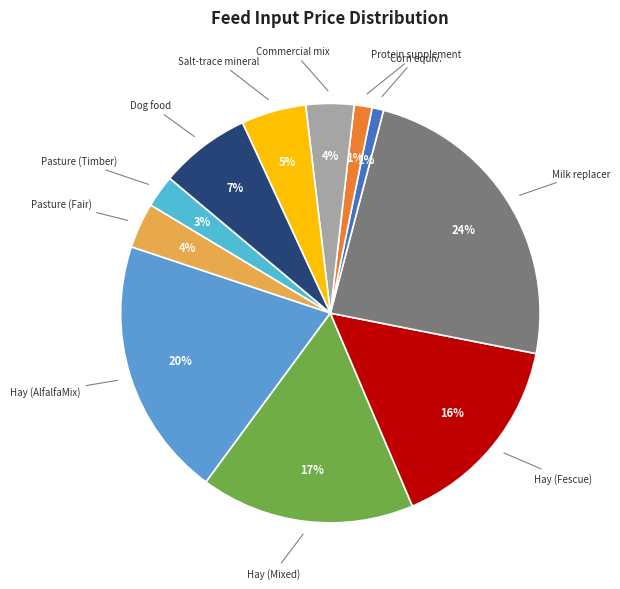

Combined, do Corn equiv. and Pasture (Fair) account for over 50%?

No